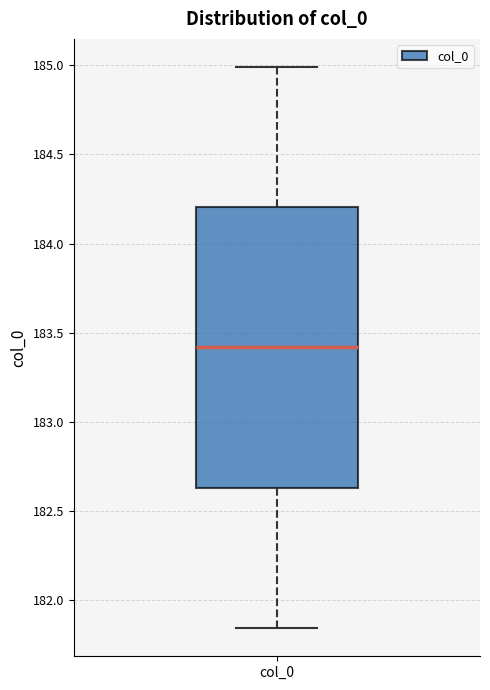

Transcribe this box plot: give where the median line is, the range the box spans, and where the two whiskers end, as read against the y-axis. The values are not printed on the chart, so give them approximately, as read against the axis.

median 183.40, box 182.65 to 184.20, whiskers 181.85 to 185.00